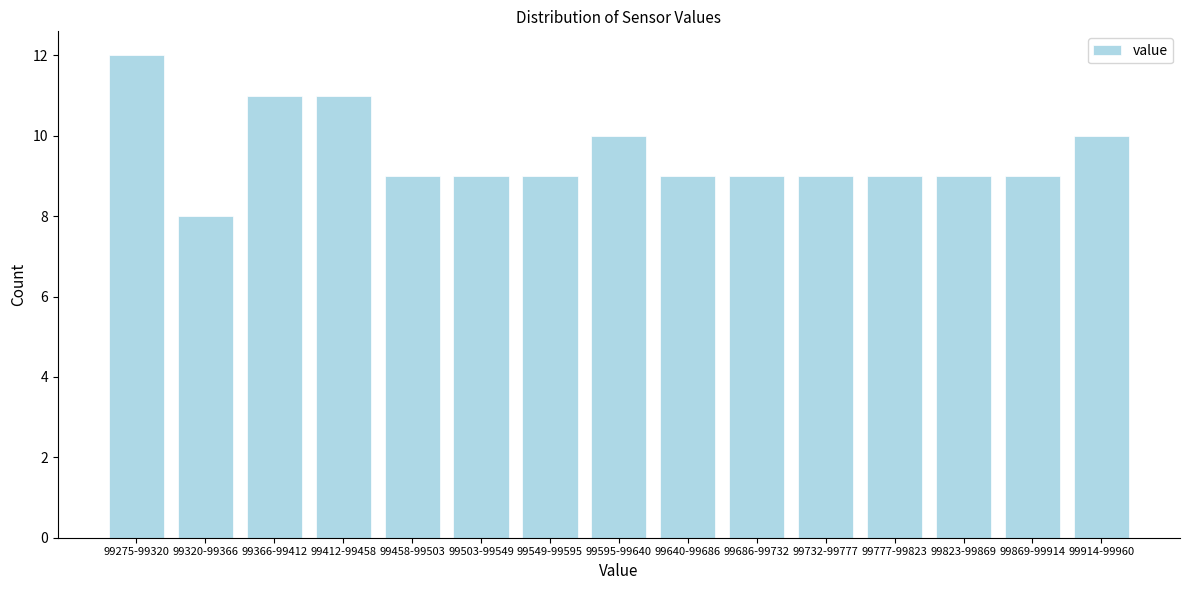

Reading left to right, list all the values displayed in this chart.

99275-99320=12	99320-99366=8	99366-99412=11	99412-99458=11	99458-99503=9	99503-99549=9	99549-99595=9	99595-99640=10	99640-99686=9	99686-99732=9	99732-99777=9	99777-99823=9	99823-99869=9	99869-99914=9	99914-99960=10